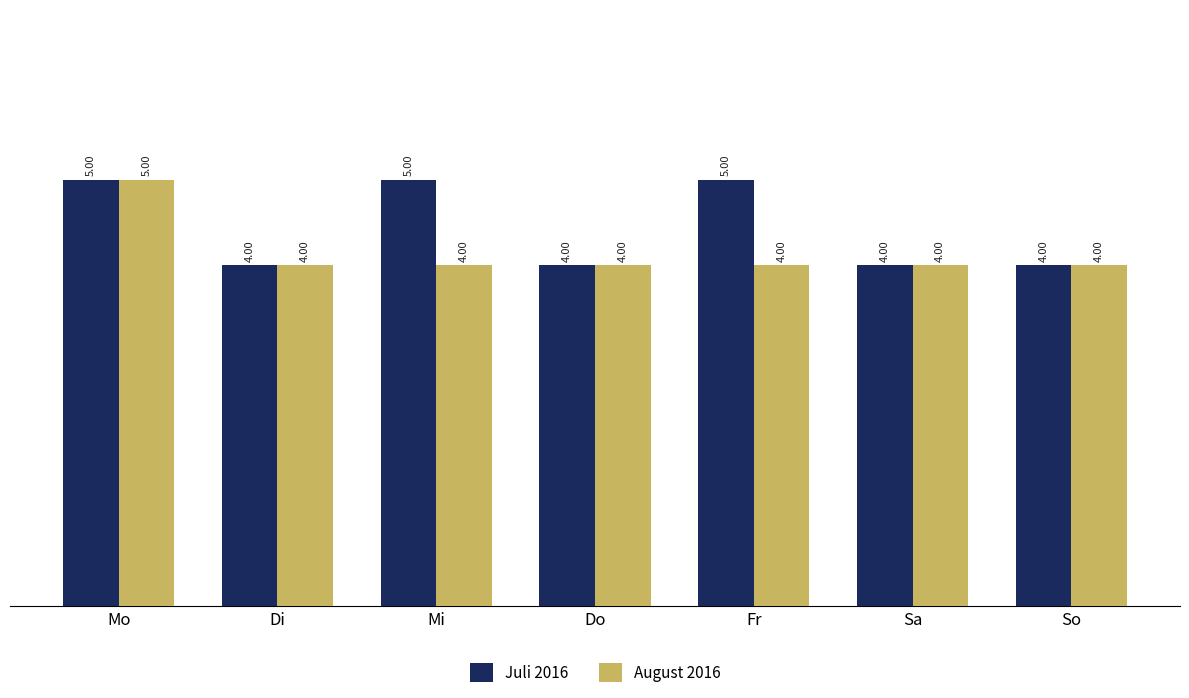

Is the value of August 2016 at Di greater than the value of Juli 2016 at Mo?

No